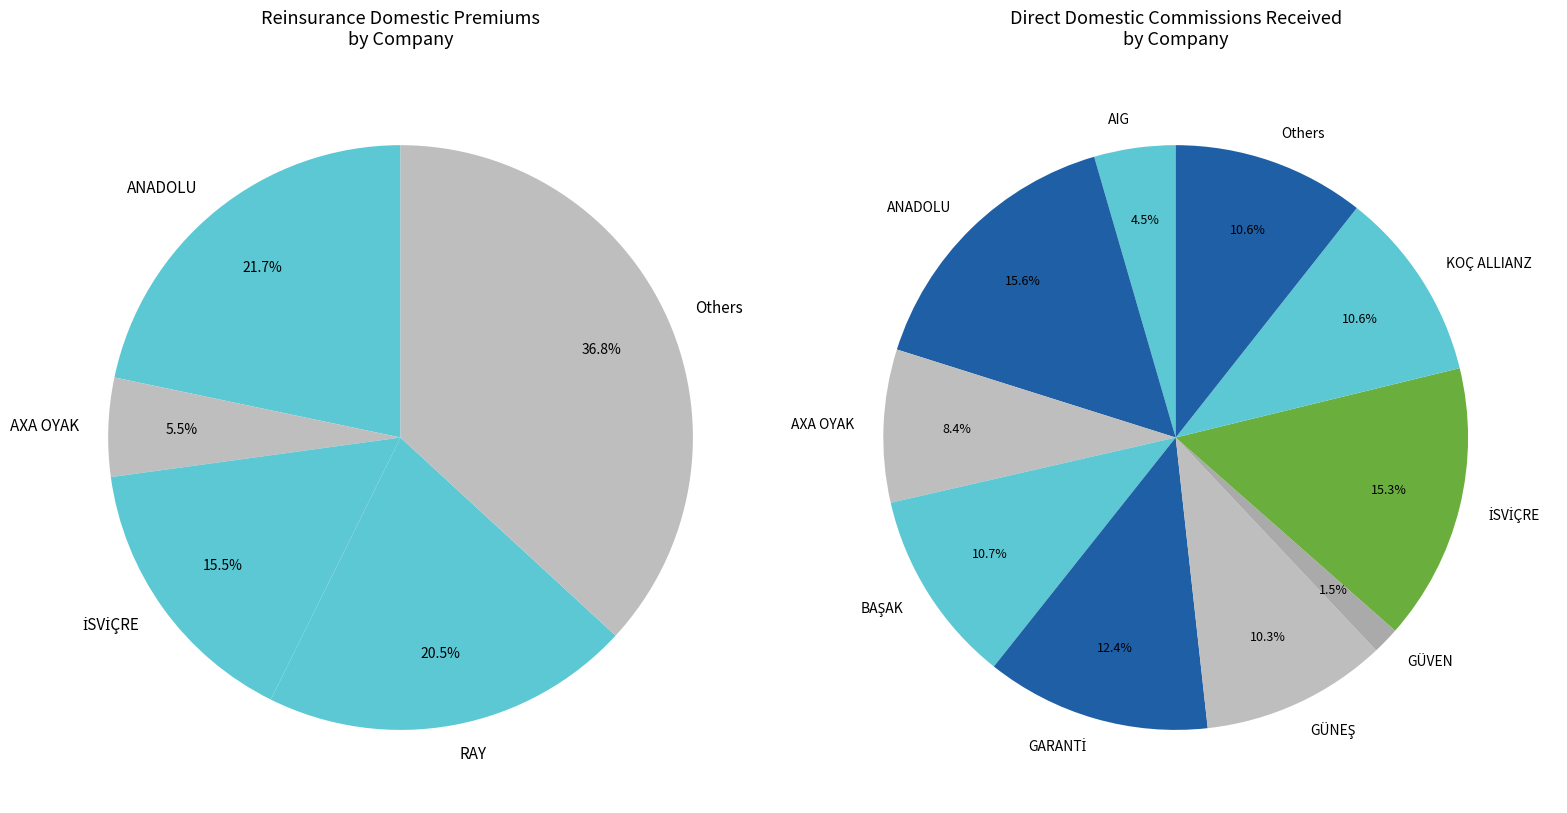

What portion of the pie excludes FİNANS?

100.0%